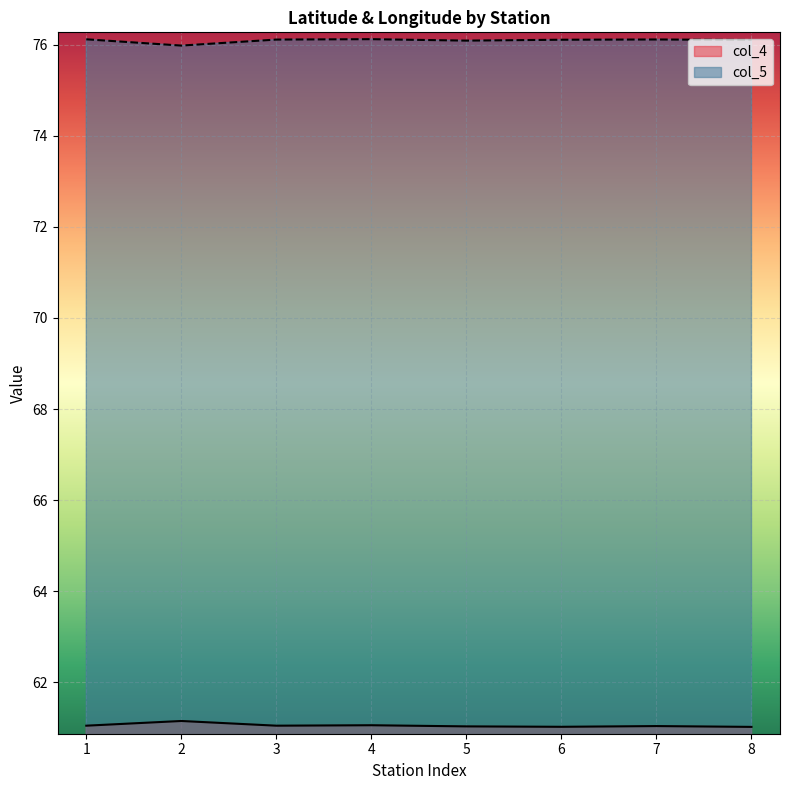

Count the col_5 values in the range 76 to 77.

7